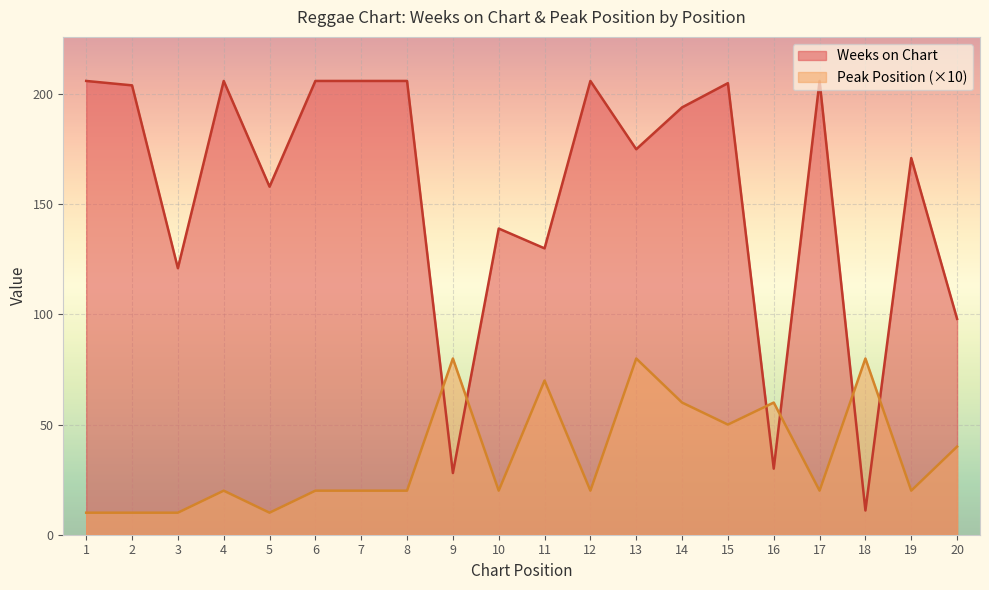

How many data points does each series have?

20